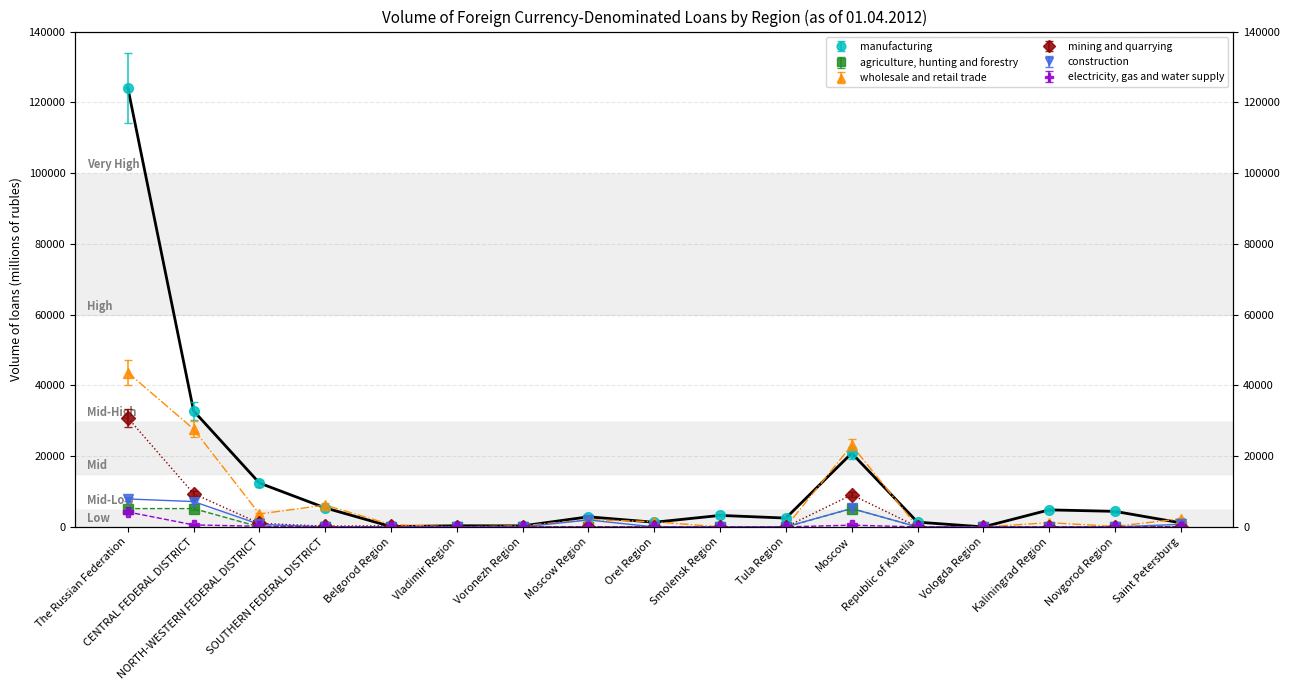

The value of mining and quarrying at Moscow is 14925.1. True or false?

False